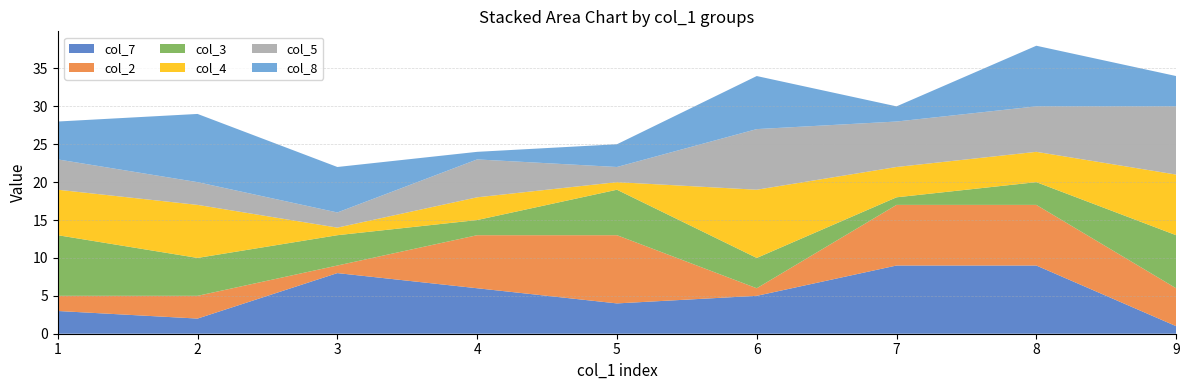

Reading left to right, transcribe all the data shown in this chart.

col_7: 3	2	8	6	4	5	9	9	1
col_2: 2	3	1	7	9	1	8	8	5
col_3: 8	5	4	2	6	4	1	3	7
col_4: 6	7	1	3	1	9	4	4	8
col_5: 4	3	2	5	2	8	6	6	9
col_8: 5	9	6	1	3	7	2	8	4